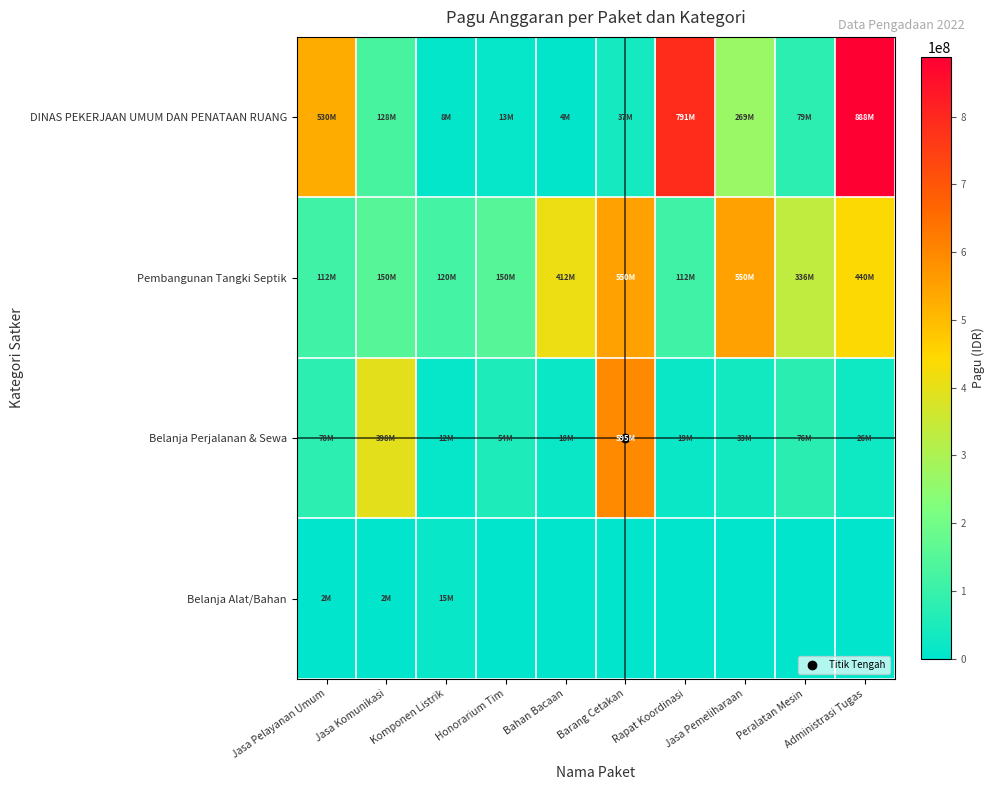

At which category does the chart reach its peak across all series?

Administrasi Tugas